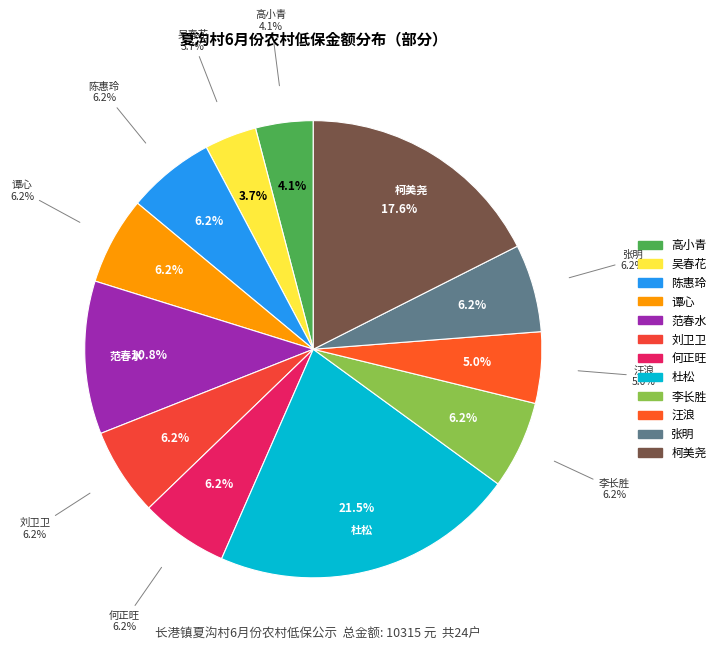

Combined, do 汪浪 and 李长胜 account for over 50%?

No